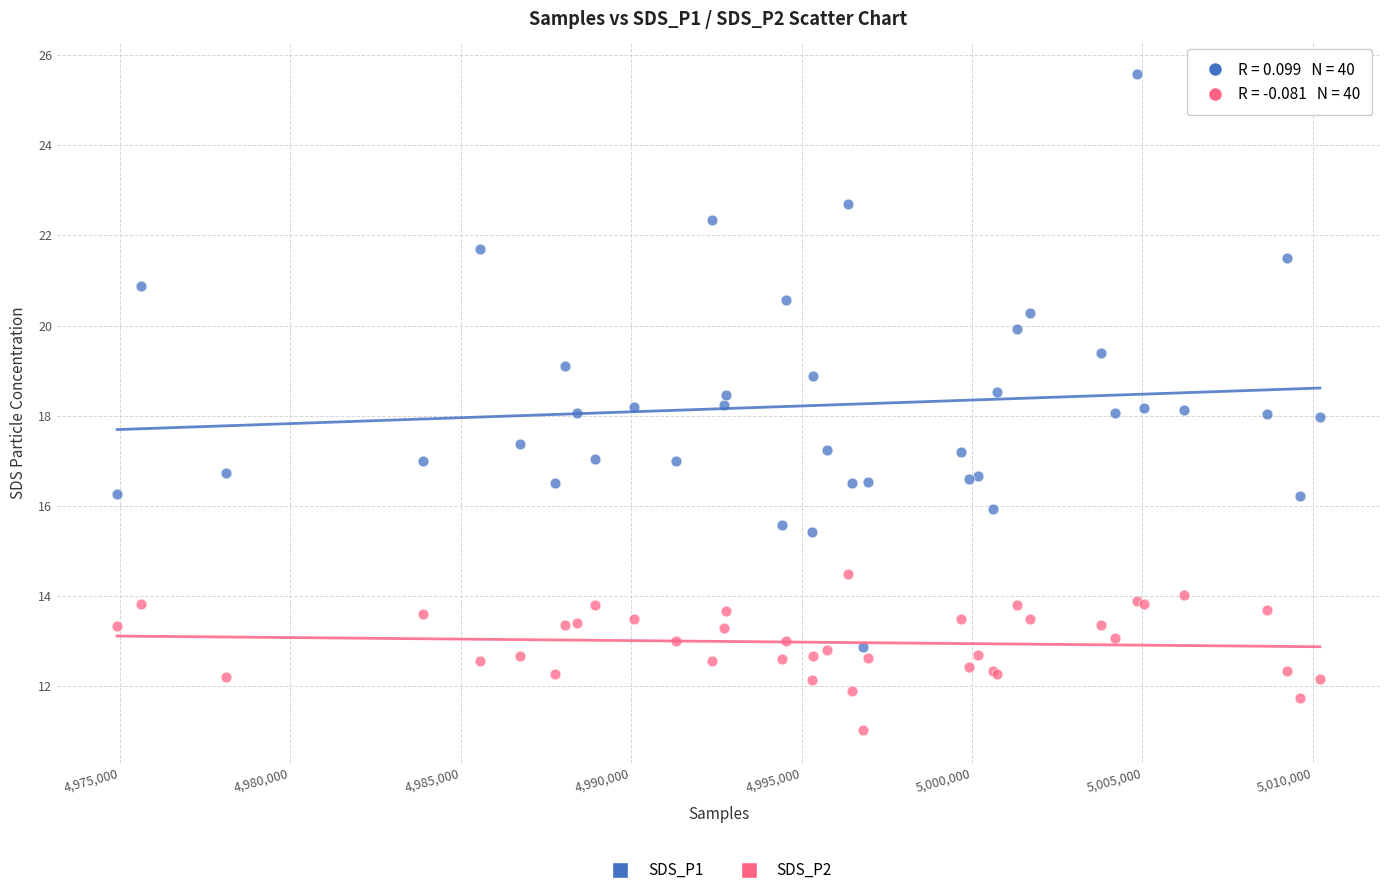

Which series contains the highest Y value?

SDS_P1